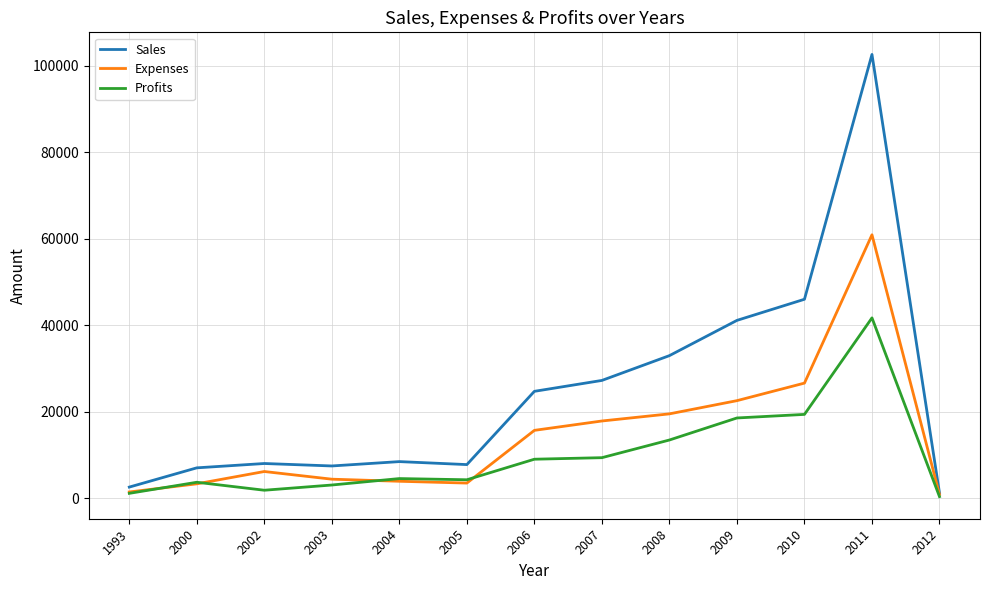

How many lines are shown in the chart?

3